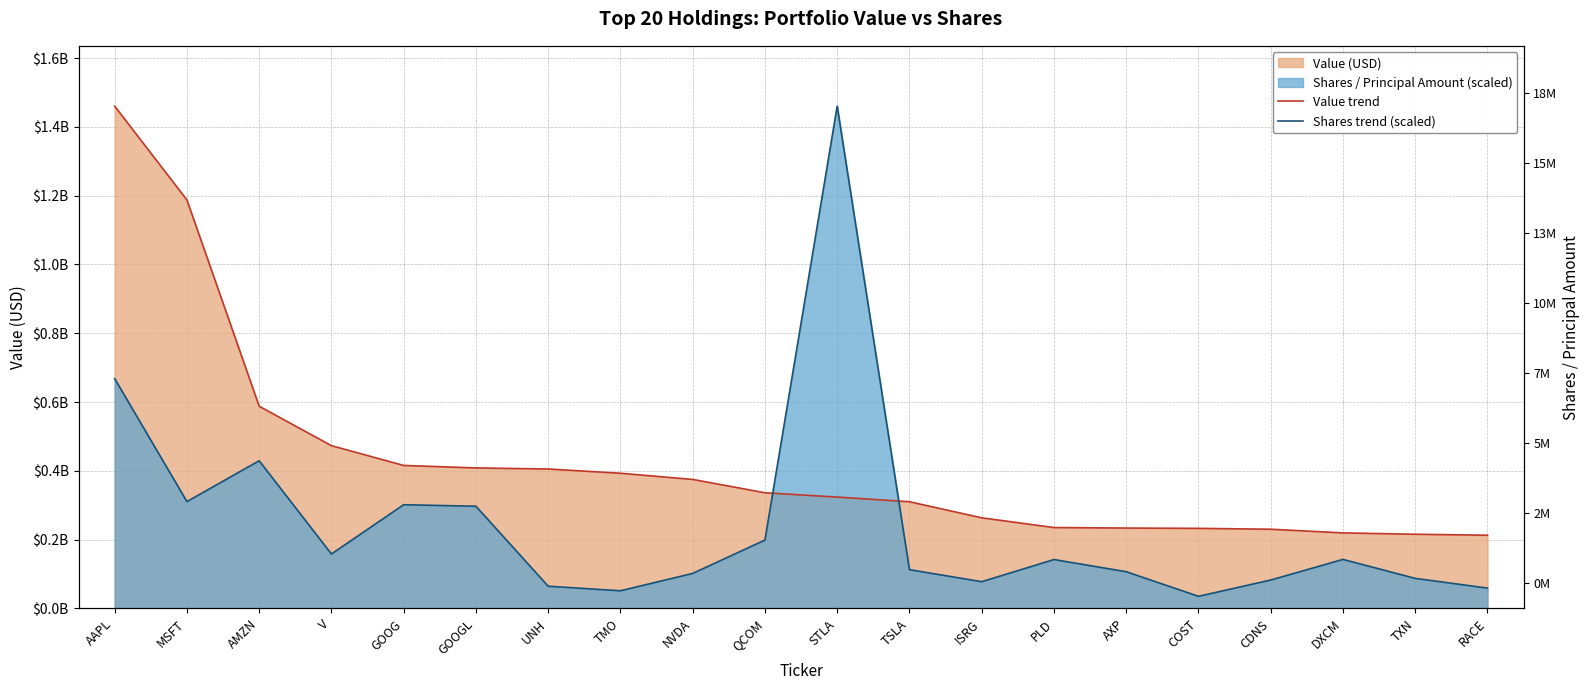

List the series in order of their overall mean, highest first.

Value trend, Shares trend (scaled)